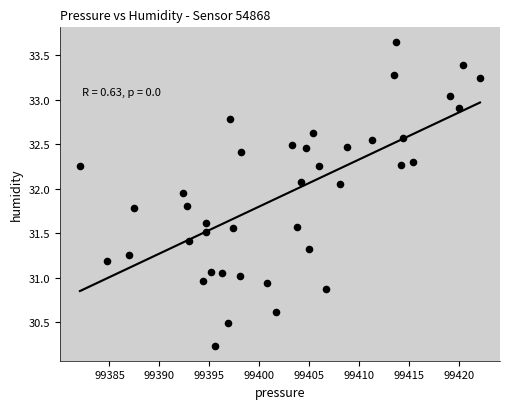

What is the range of Y values (max minus min)?

3.4